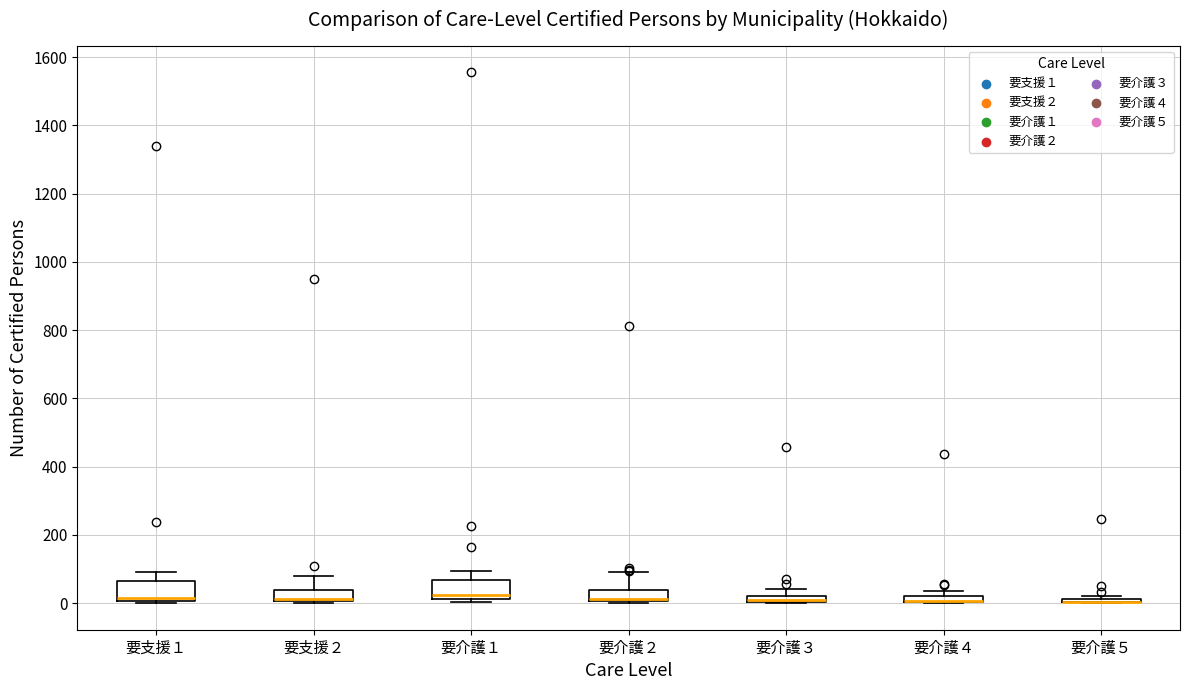

Where is the lower edge of the box for 要介護３ on the y-axis? The values are not printed on the chart, so give them approximately, as read against the axis.

0